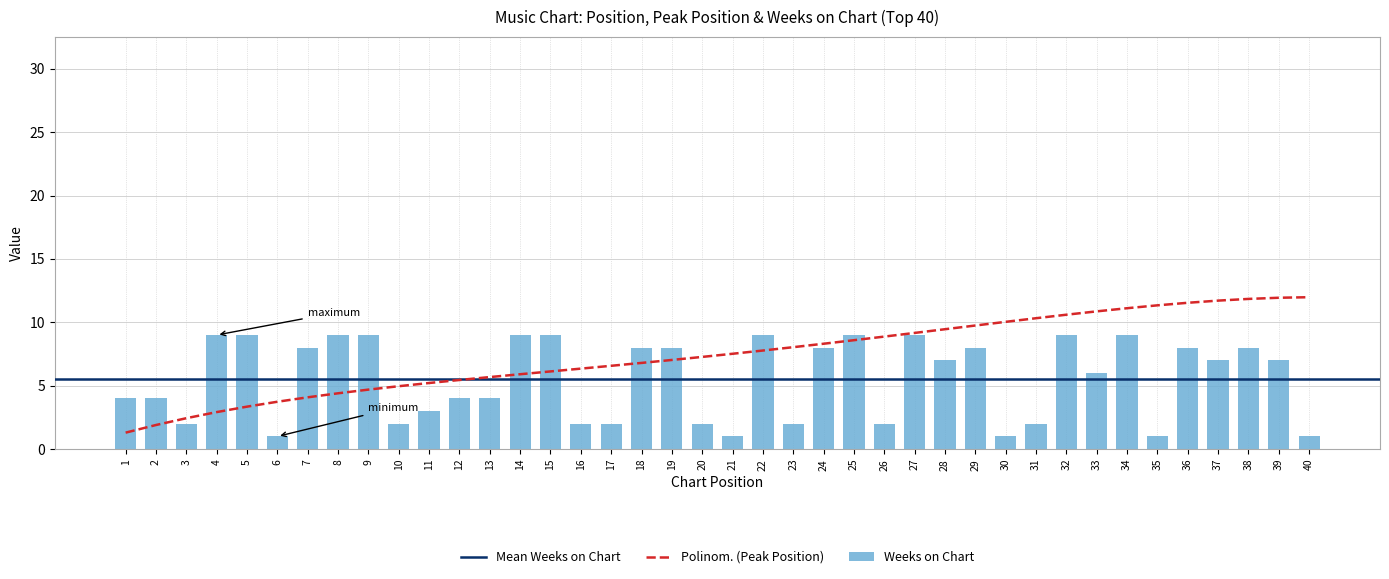

List the labels in order of avg_weeks value, largest first.

4, 5, 8, 9, 14, 15, 22, 25, 27, 32, 34, 7, 18, 19, 24, 29, 36, 38, 28, 37, 39, 33, 1, 2, 12, 13, 11, 3, 10, 16, 17, 20, 23, 26, 31, 6, 21, 30, 35, 40